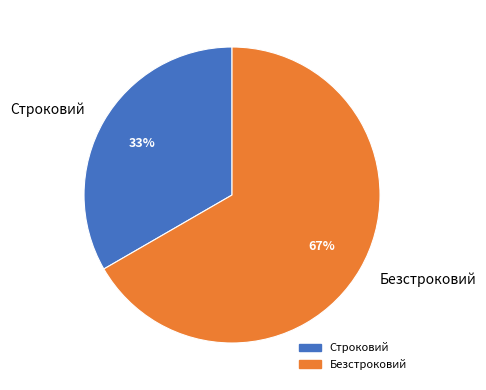

Which slice represents more than half of the pie?

Безстроковий